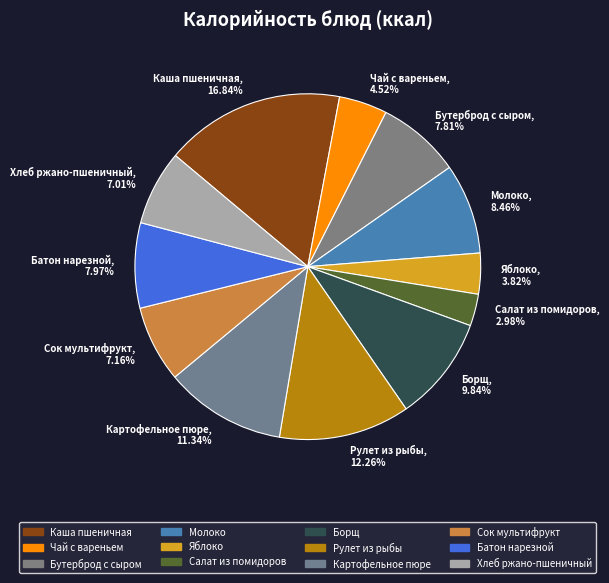

To the nearest percent, what percentage of the pie is Молоко?

8%